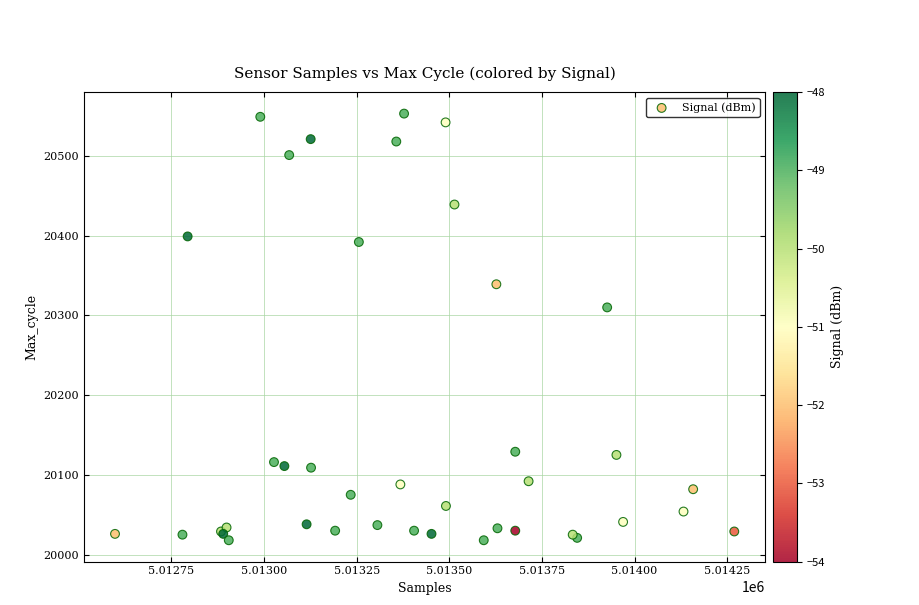

What Y value in the scatter plot is closest to 20285?

20310